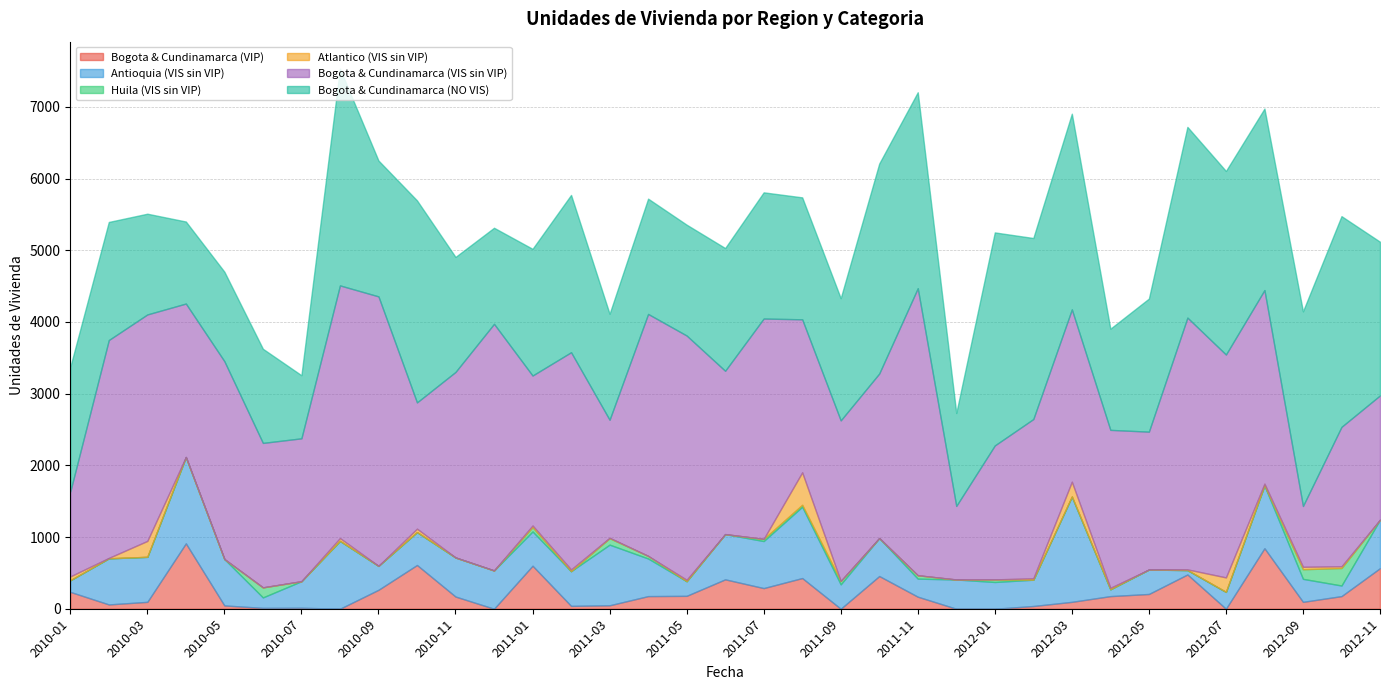

The value of Atlantico (VIS sin VIP) at 2011-08 is 453. True or false?

True